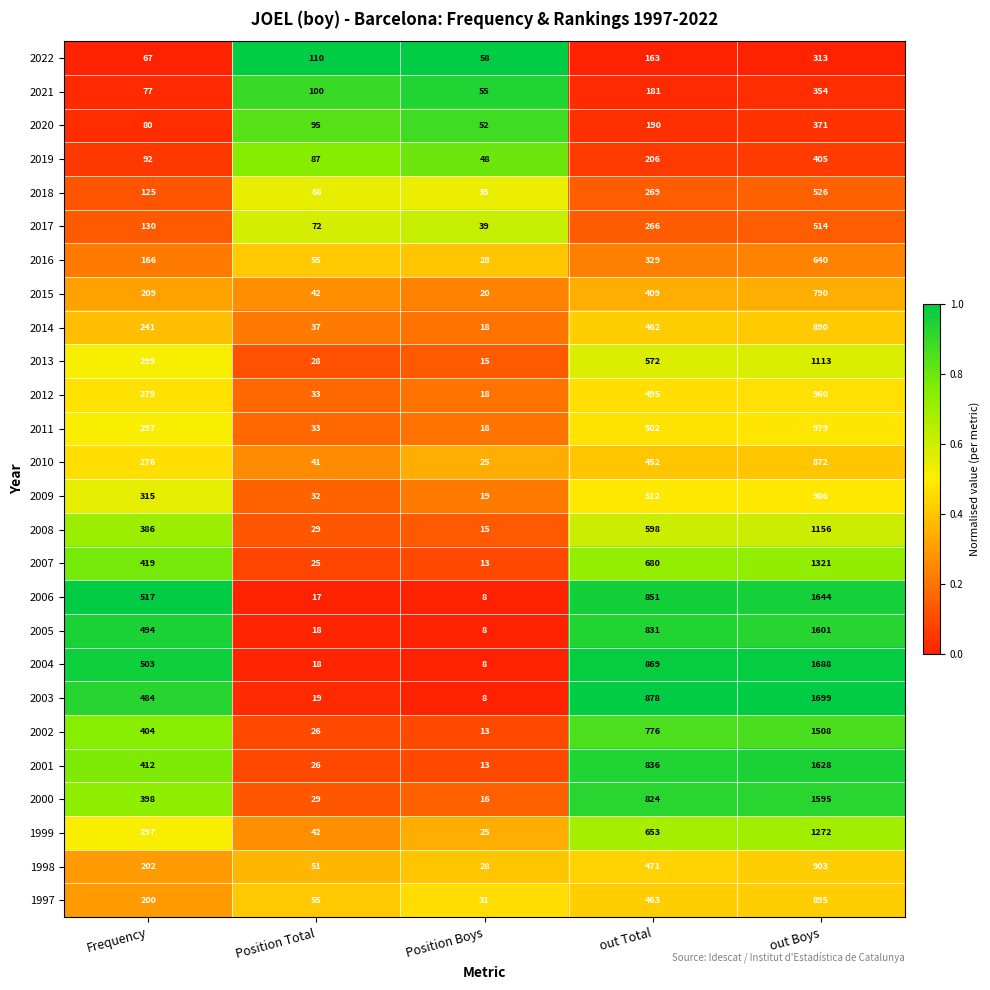

Which series has the largest total across all categories?

2003